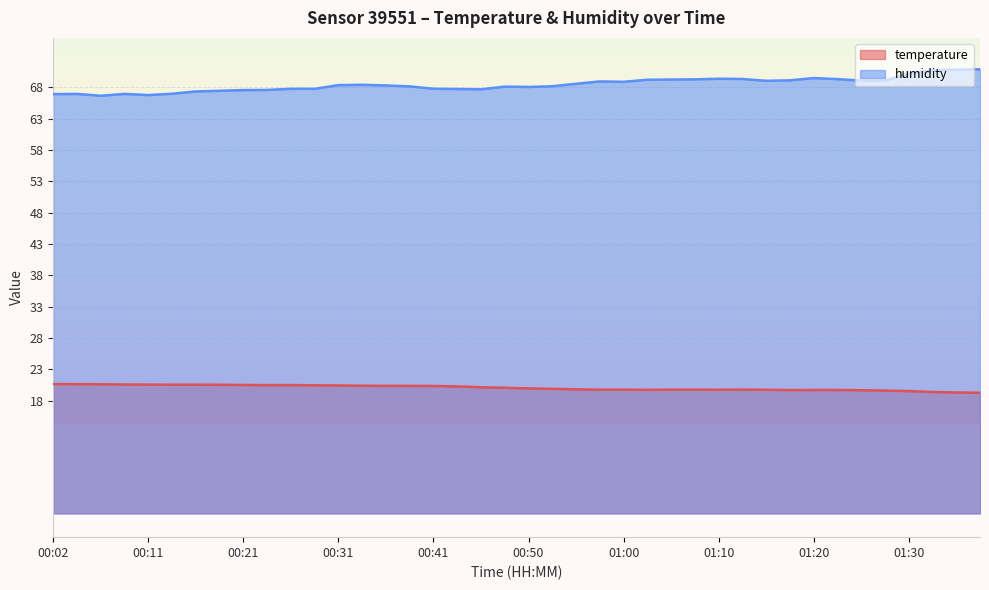

What are all the series names shown in the legend?

temperature, humidity